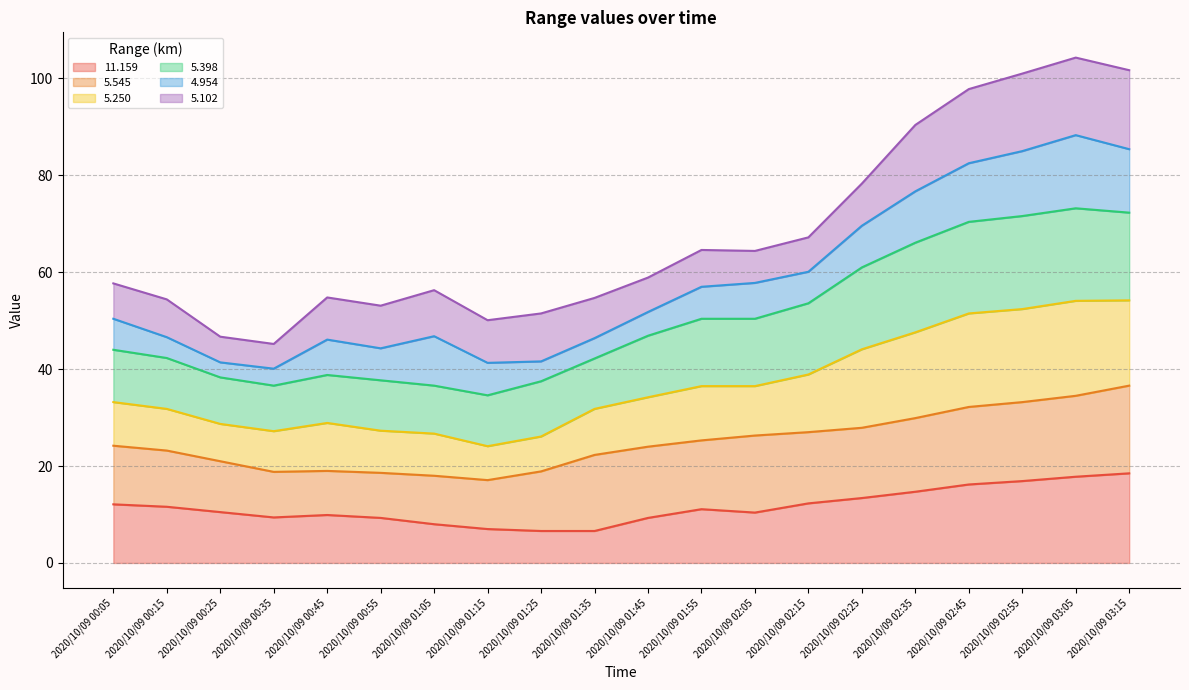

What is the minimum value for 11.159?

6.6